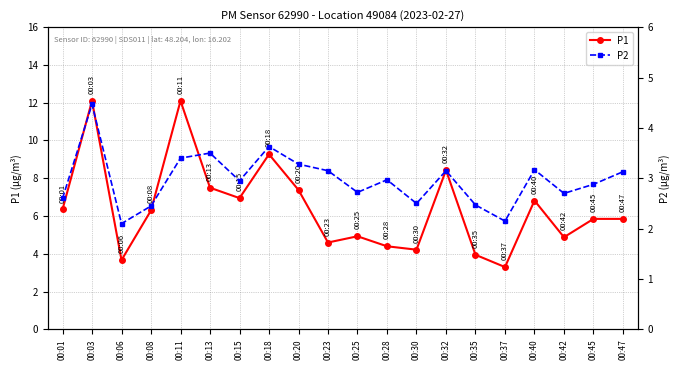

Is it true that P2 equals 3.0 at 00:15?

True